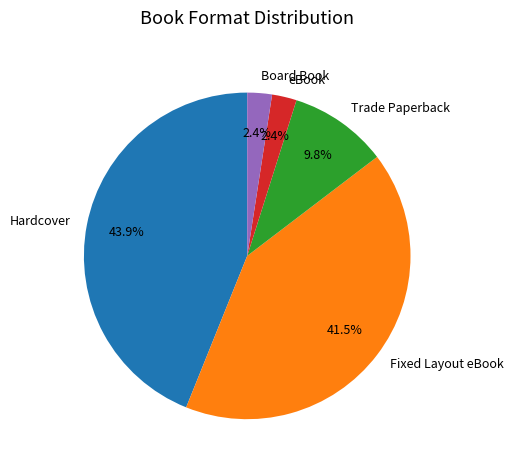

Is there a majority slice in this chart?

No